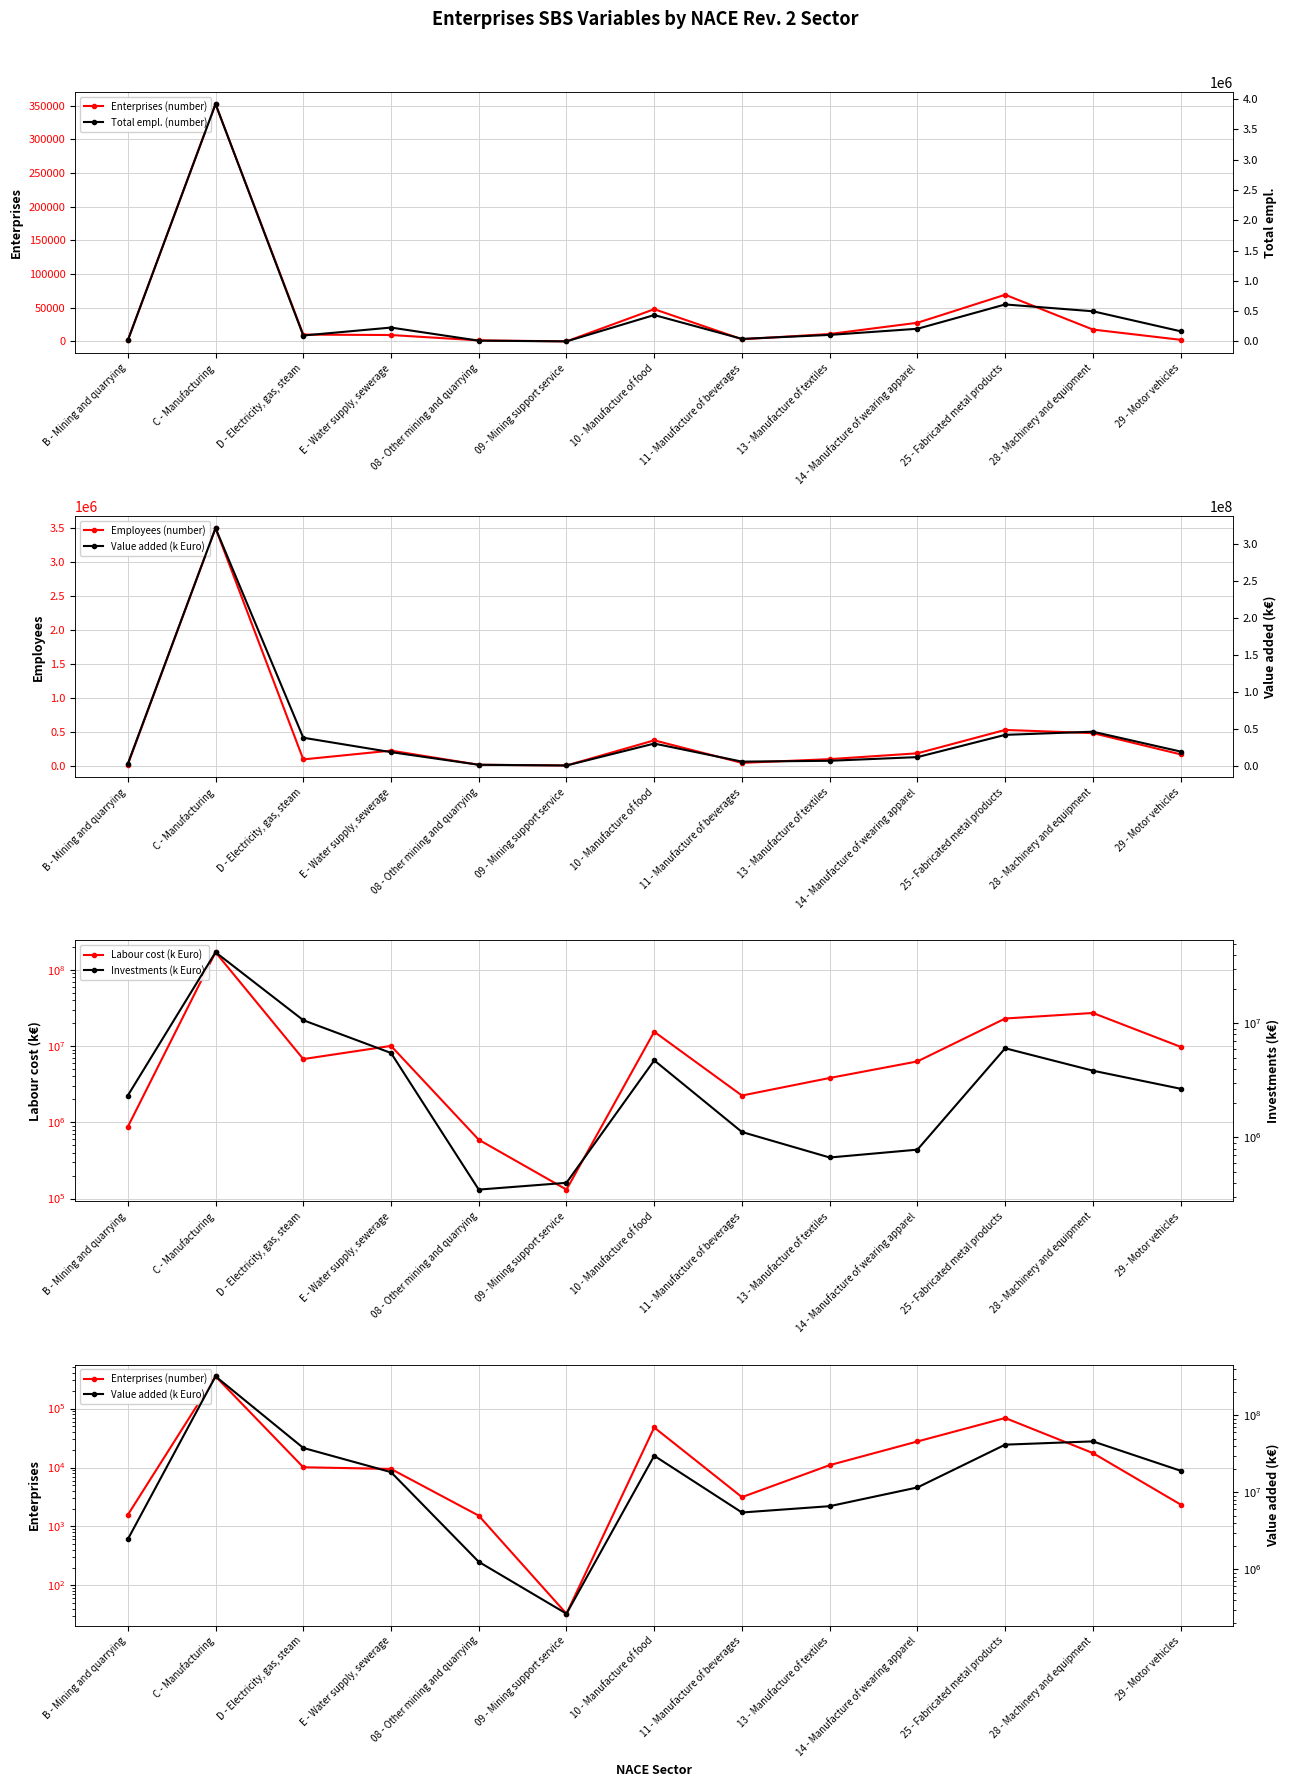

What is the maximum value shown in the chart?

320748640